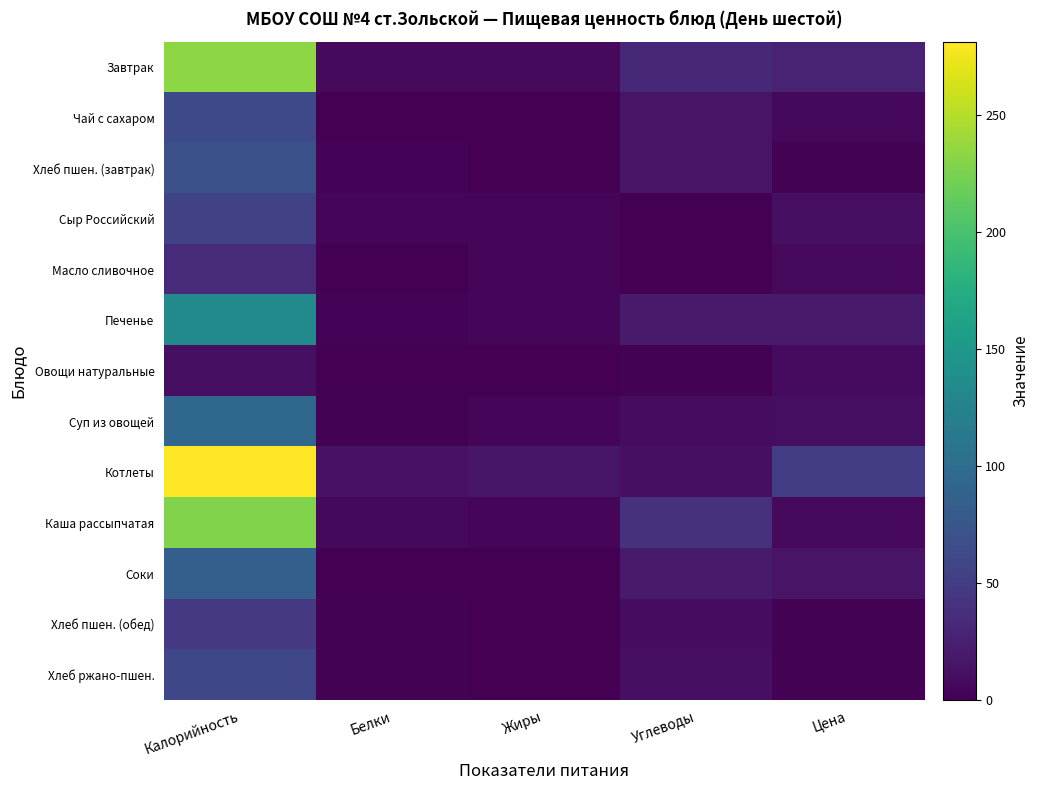

What is the greatest value displayed?

281.5